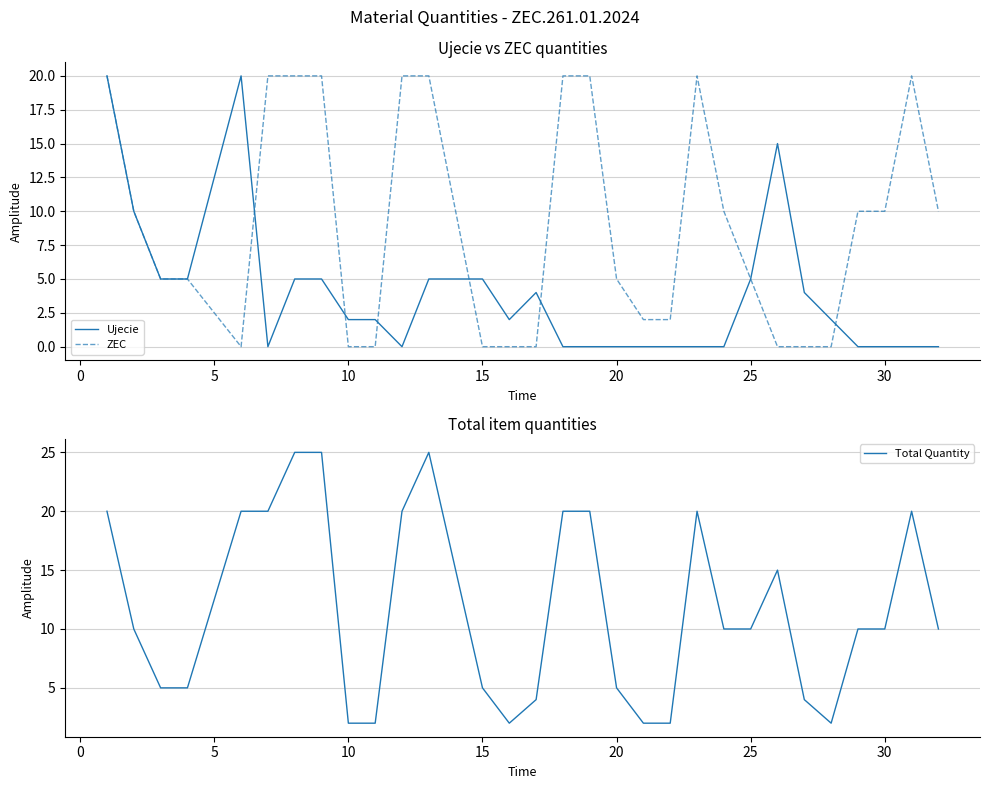

What is the highest value of the ZEC series?

20